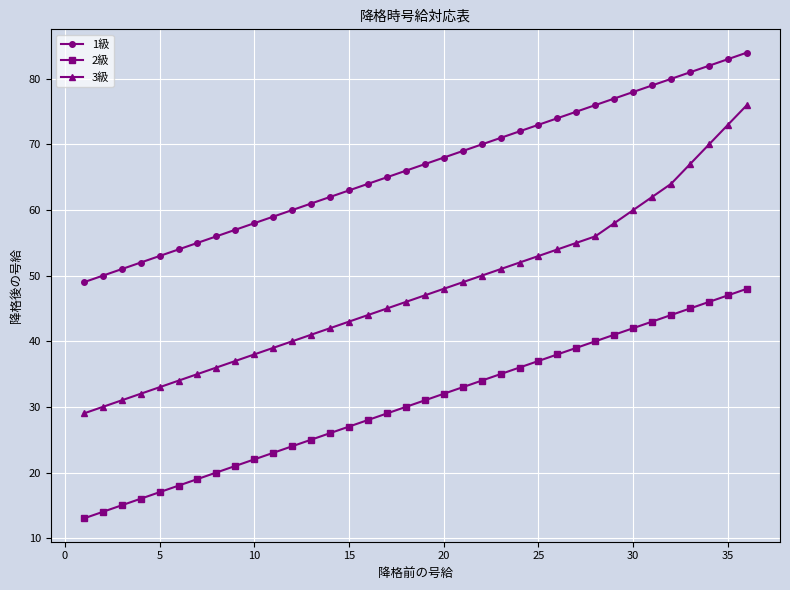

What is the minimum value for 3級?

29